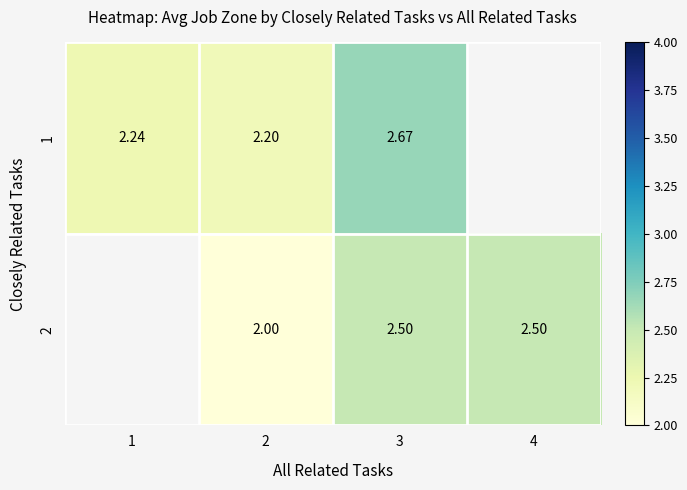

Is the value of 1 at 3 greater than the value of 2 at 4?

Yes